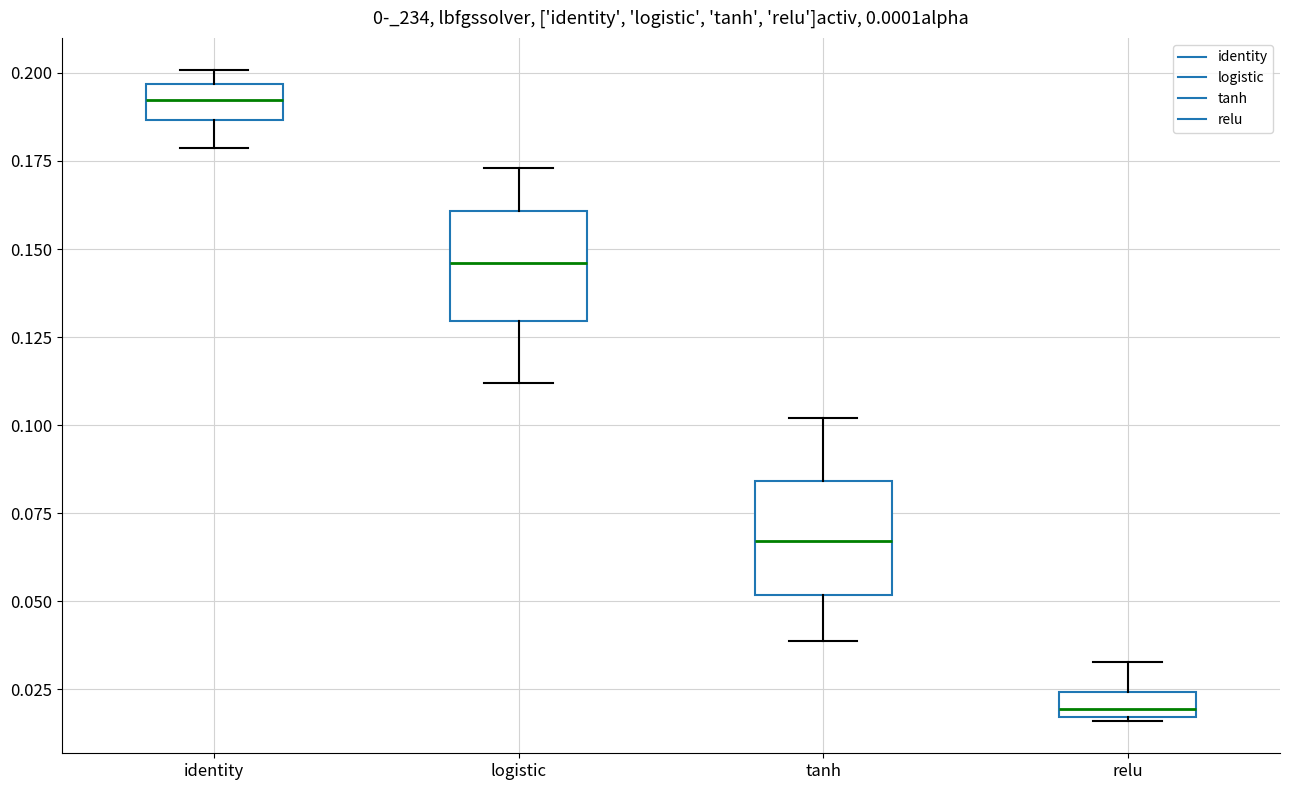

Which box has the highest median line?

identity